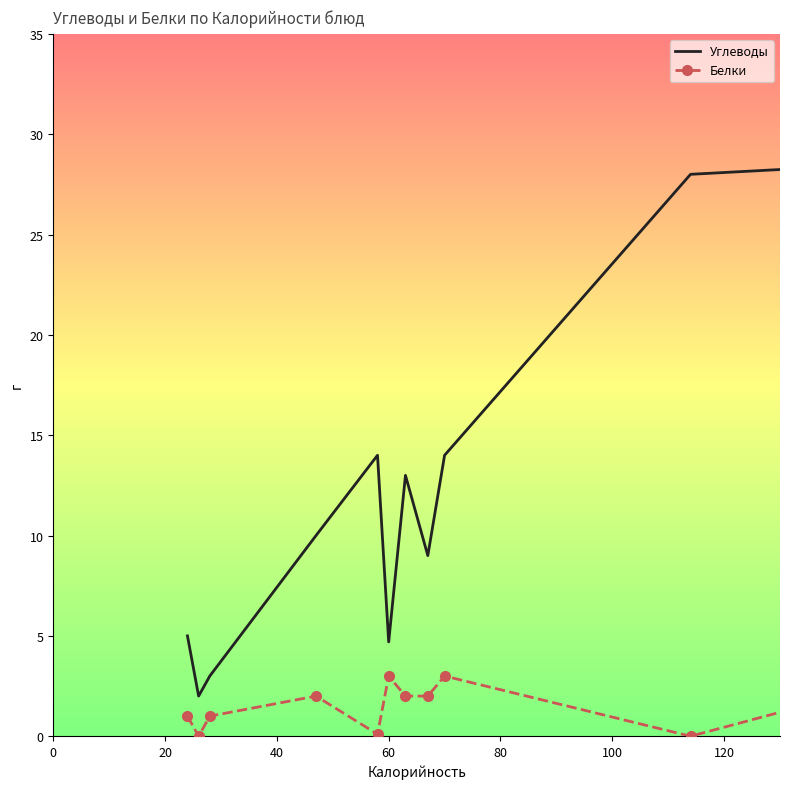

True or false: Углеводы and Белки cross at least once.

False